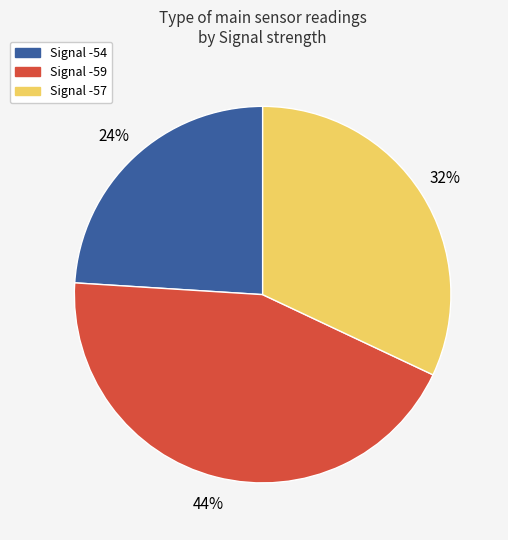

Is the sum of Signal -59 and Signal -54 greater than half?

Yes